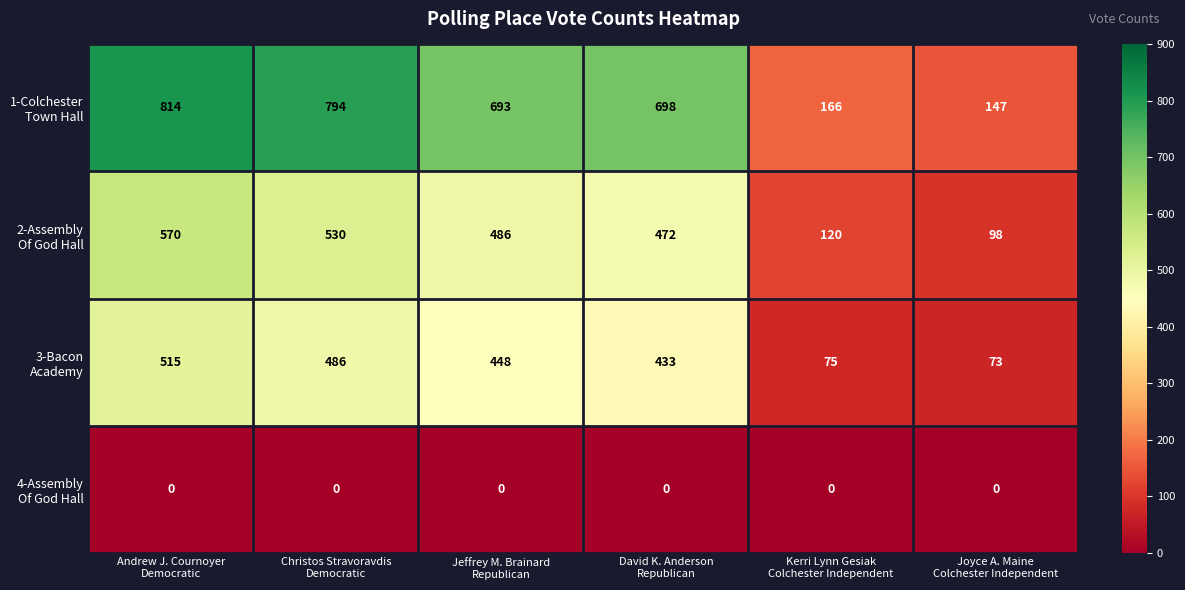

What is the maximum value shown in the chart?

814